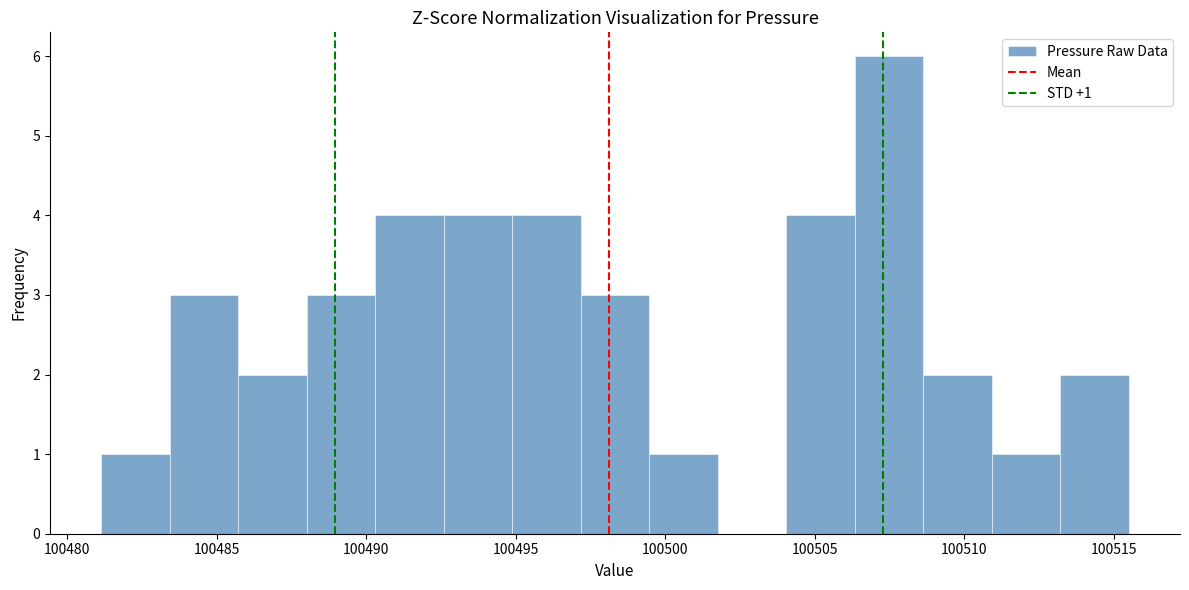

Over which range of the x-axis is the bar tallest?

100506.5 to 100508.5